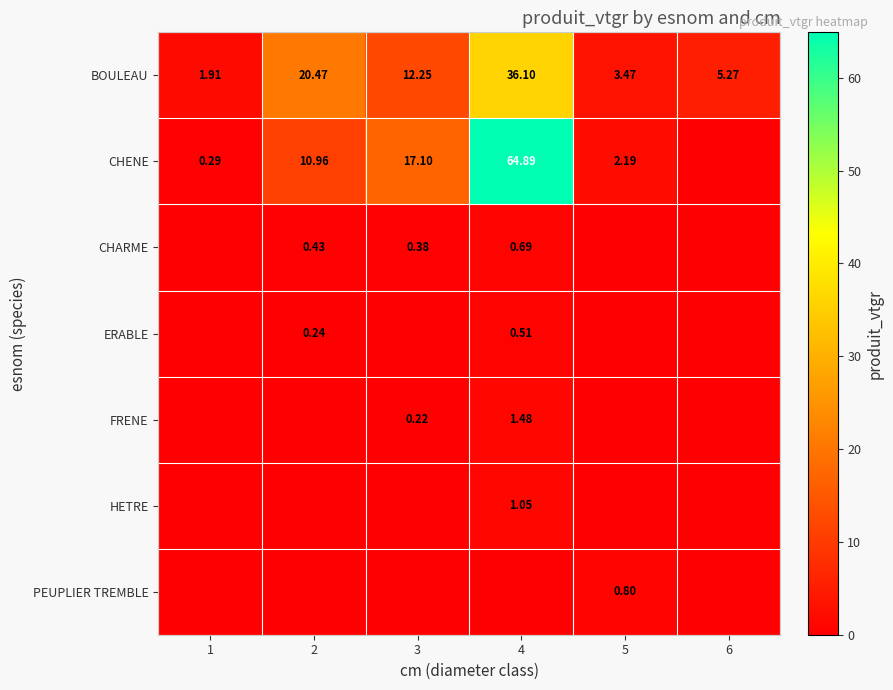

Is the value of HETRE at 4 greater than the value of CHENE at 5?

No